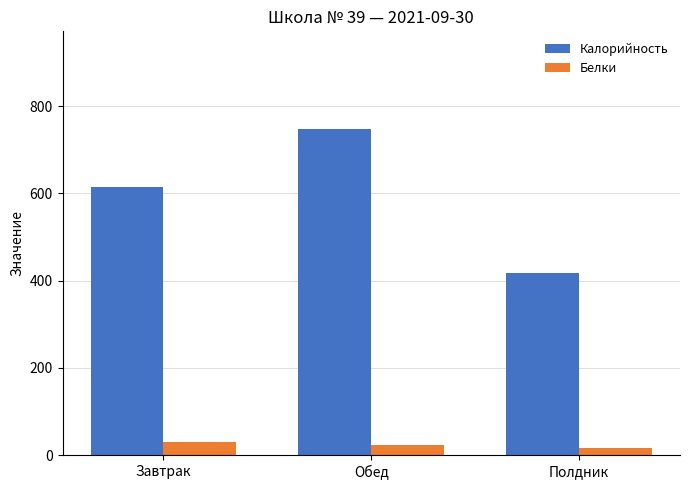

How many categories are shown in the chart?

3